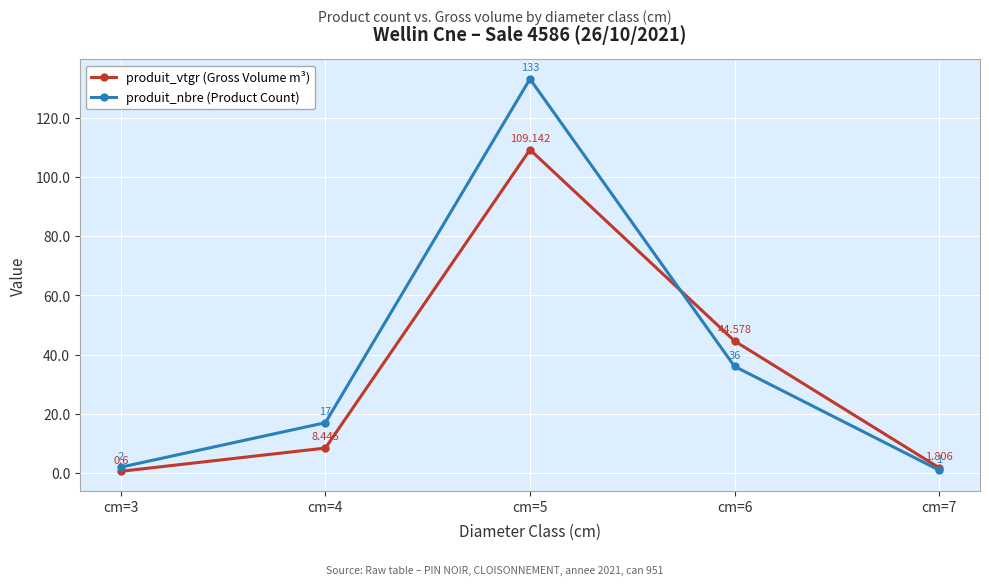

How many data points in produit_nbre (Product Count) are less than 17?

2